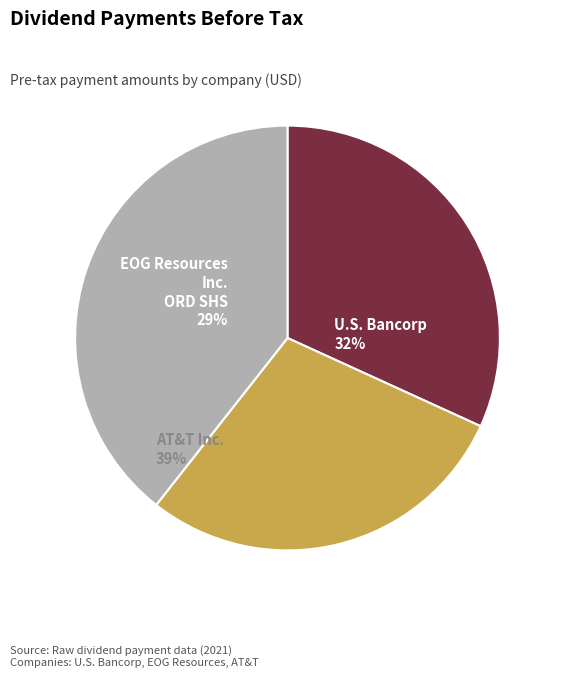

Which slice is the smallest?

EOG Resources, Inc._ORD SHS